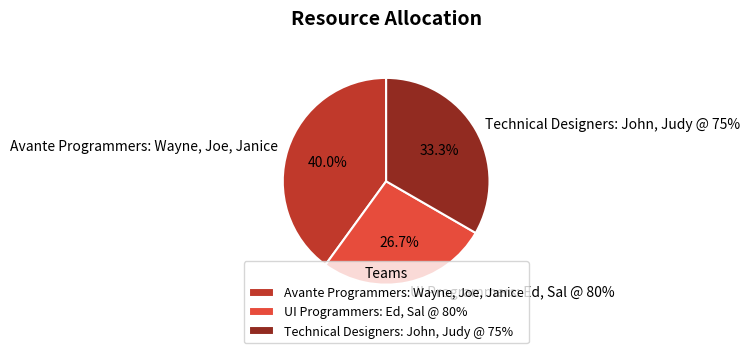

The Technical Designers: John, Judy @ 75% slice represents 33% of the pie. True or false?

True